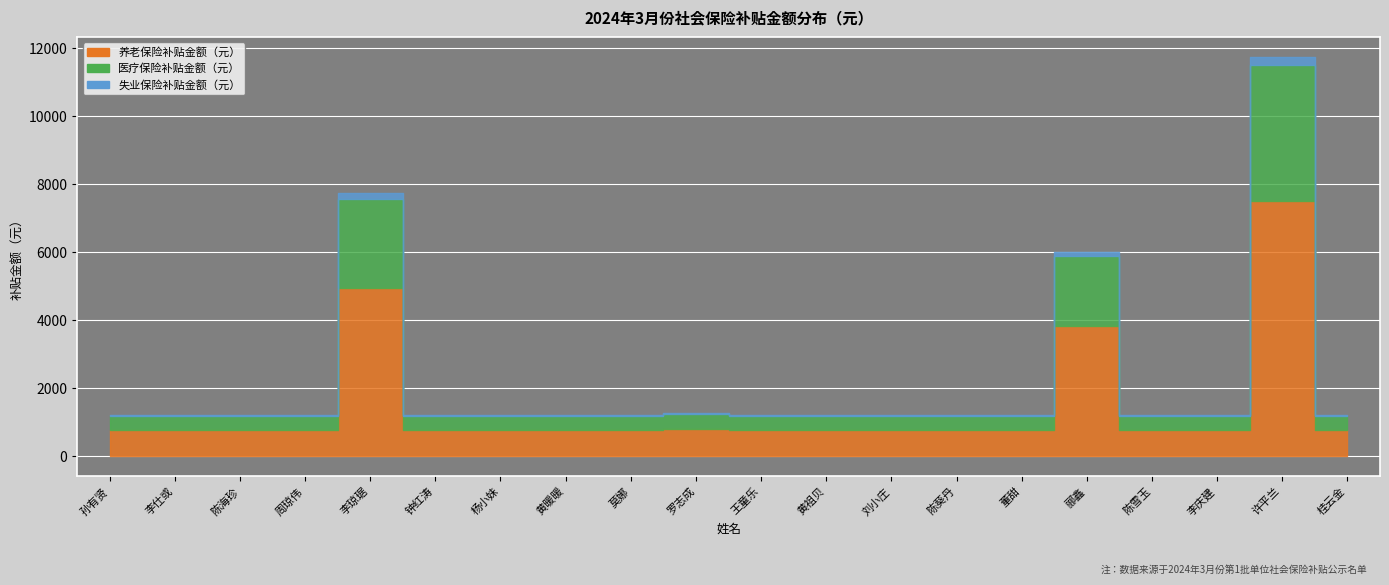

Which series has the widest spread of values?

养老保险补贴金额（元）